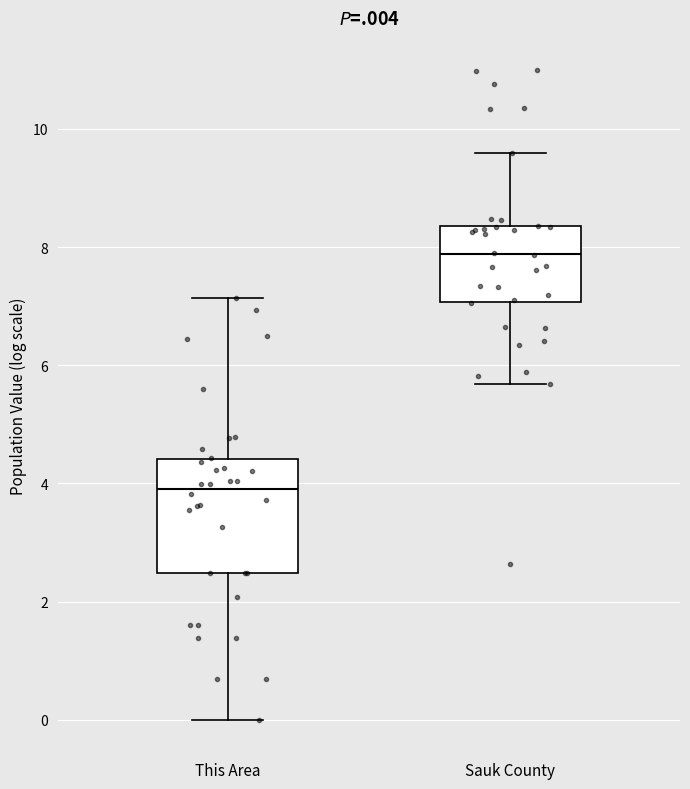

Which box's median line is the highest?

Sauk County